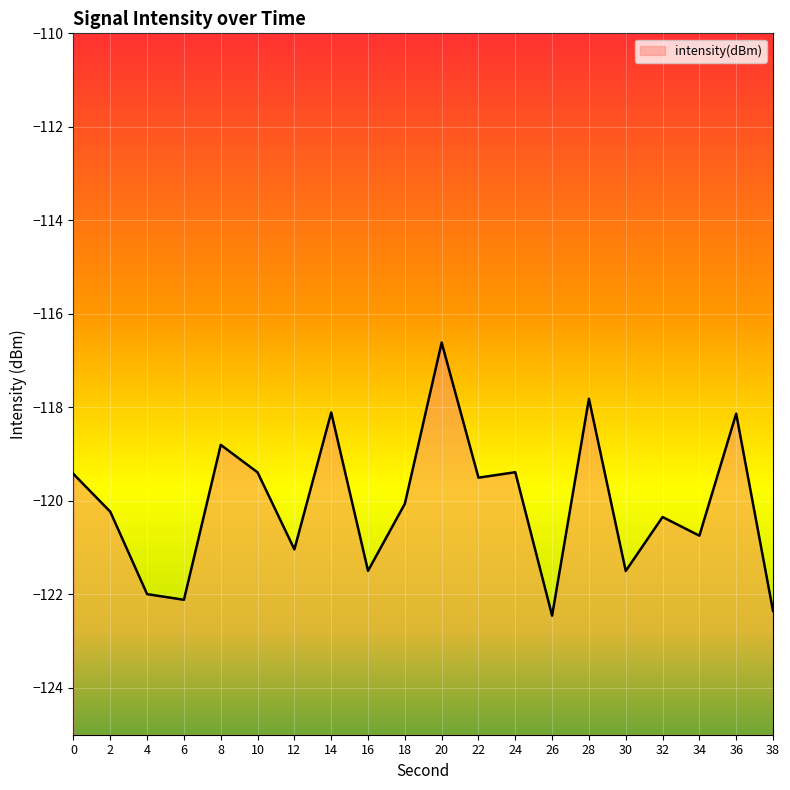

What is the change in value from 0 to 2?

-0.8